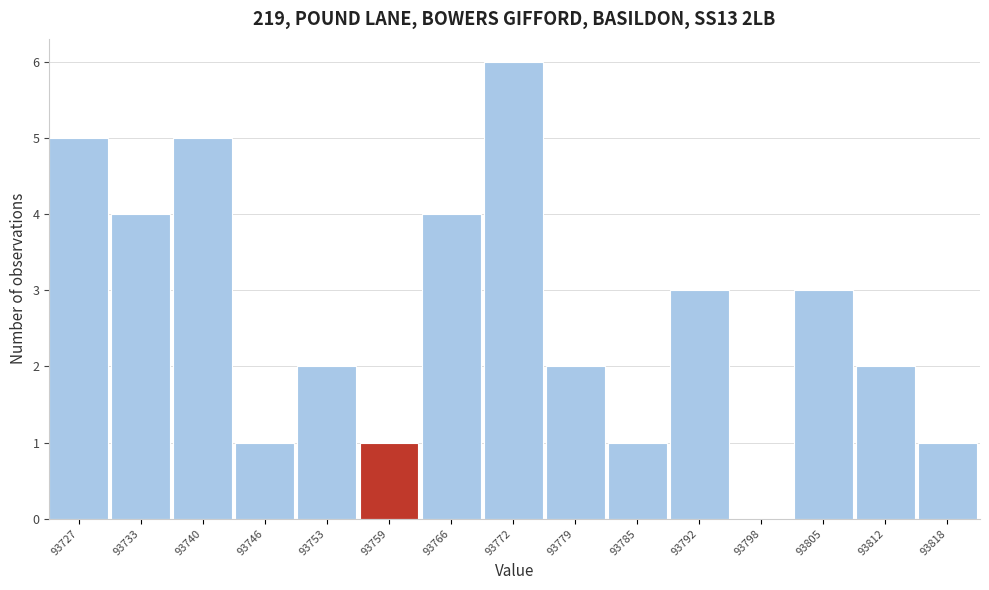

Reading right to left, extract all data points from this chart.

93818=1	93812=2	93805=3	93798=0	93792=3	93785=1	93779=2	93772=6	93766=4	93759=1	93753=2	93746=1	93740=5	93733=4	93727=5